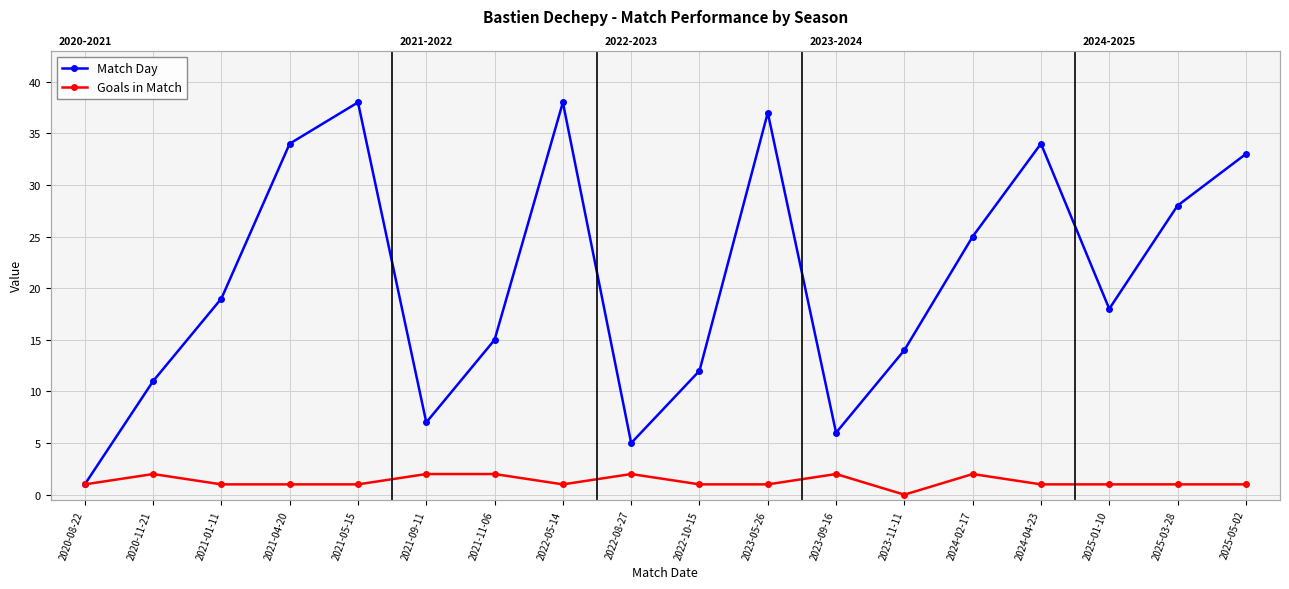

True or false: Match Day and Goals in Match intersect in this chart.

False